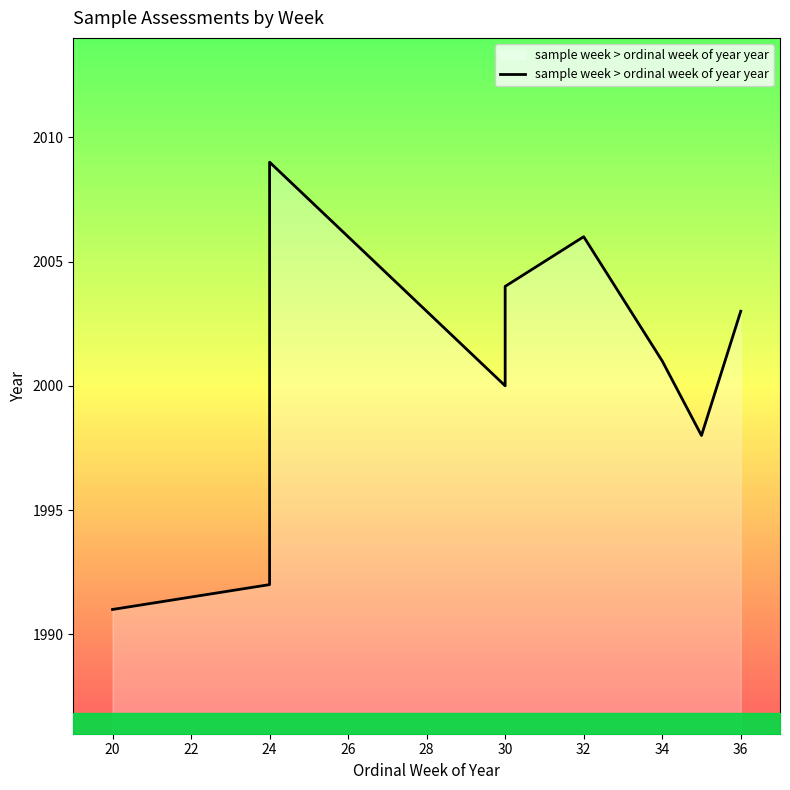

What is the difference between the values at 24 and 34?

8